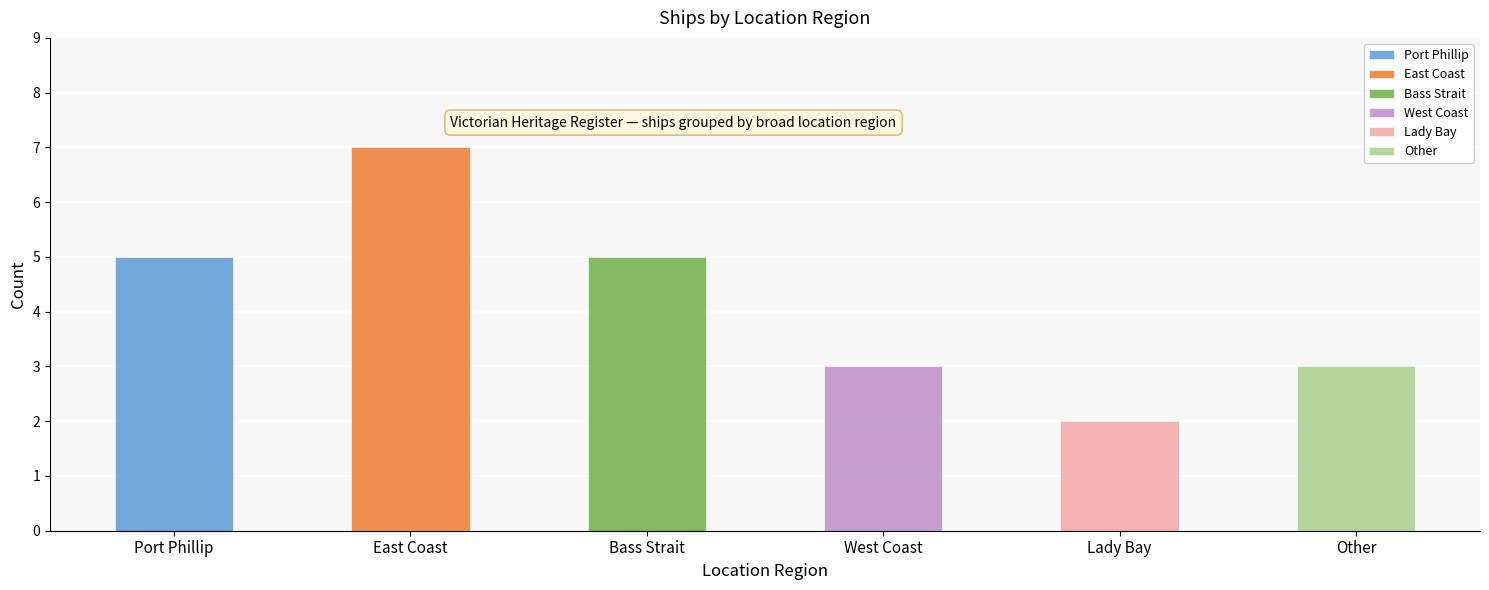

Rank the categories by value from lowest to highest.

Lady Bay, West Coast, Other, Port Phillip, Bass Strait, East Coast